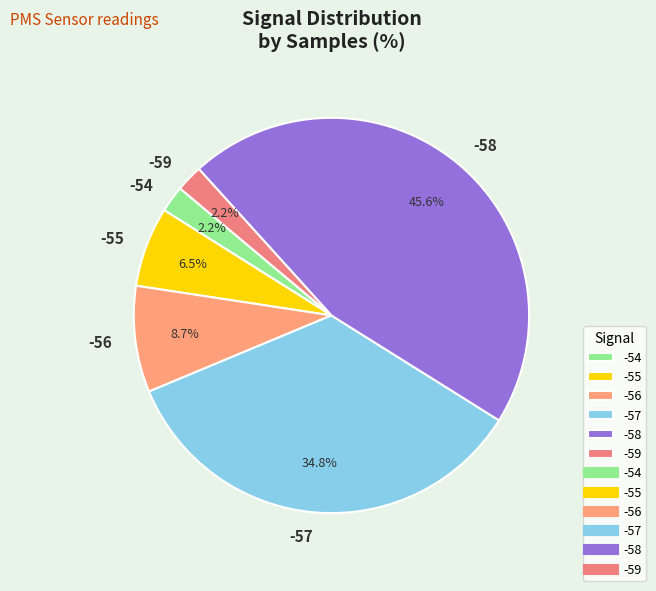

Which category has the biggest portion of the pie?

-58